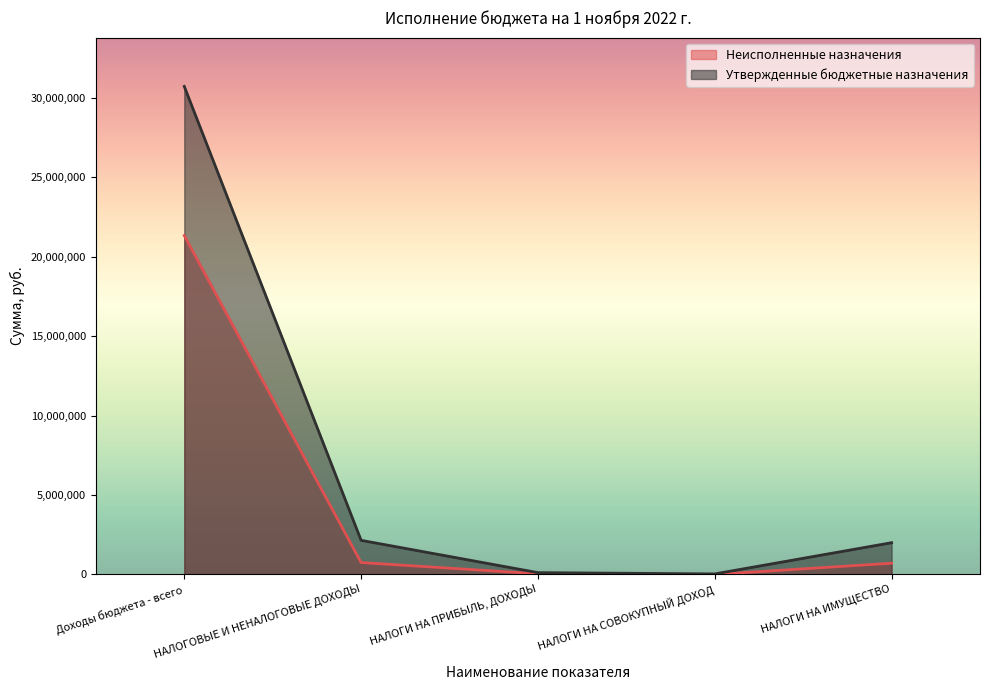

Which label corresponds to the smallest value in the chart?

НАЛОГИ НА СОВОКУПНЫЙ ДОХОД